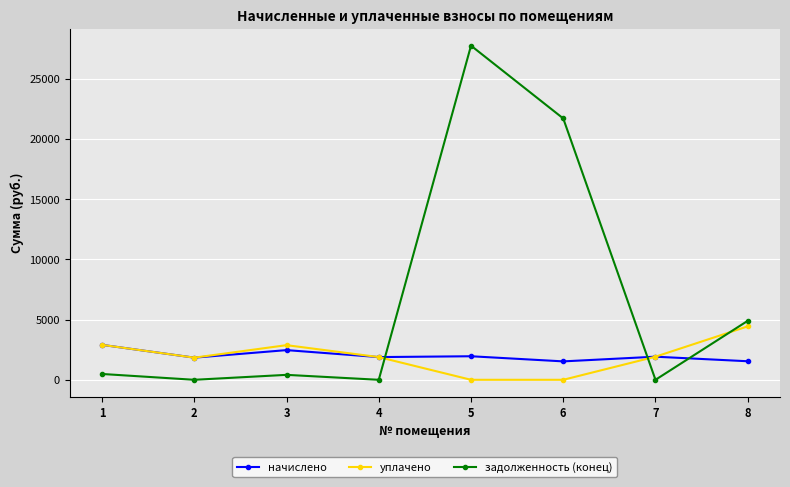

What is the difference between the начислено values at 3 and 8?

925.1